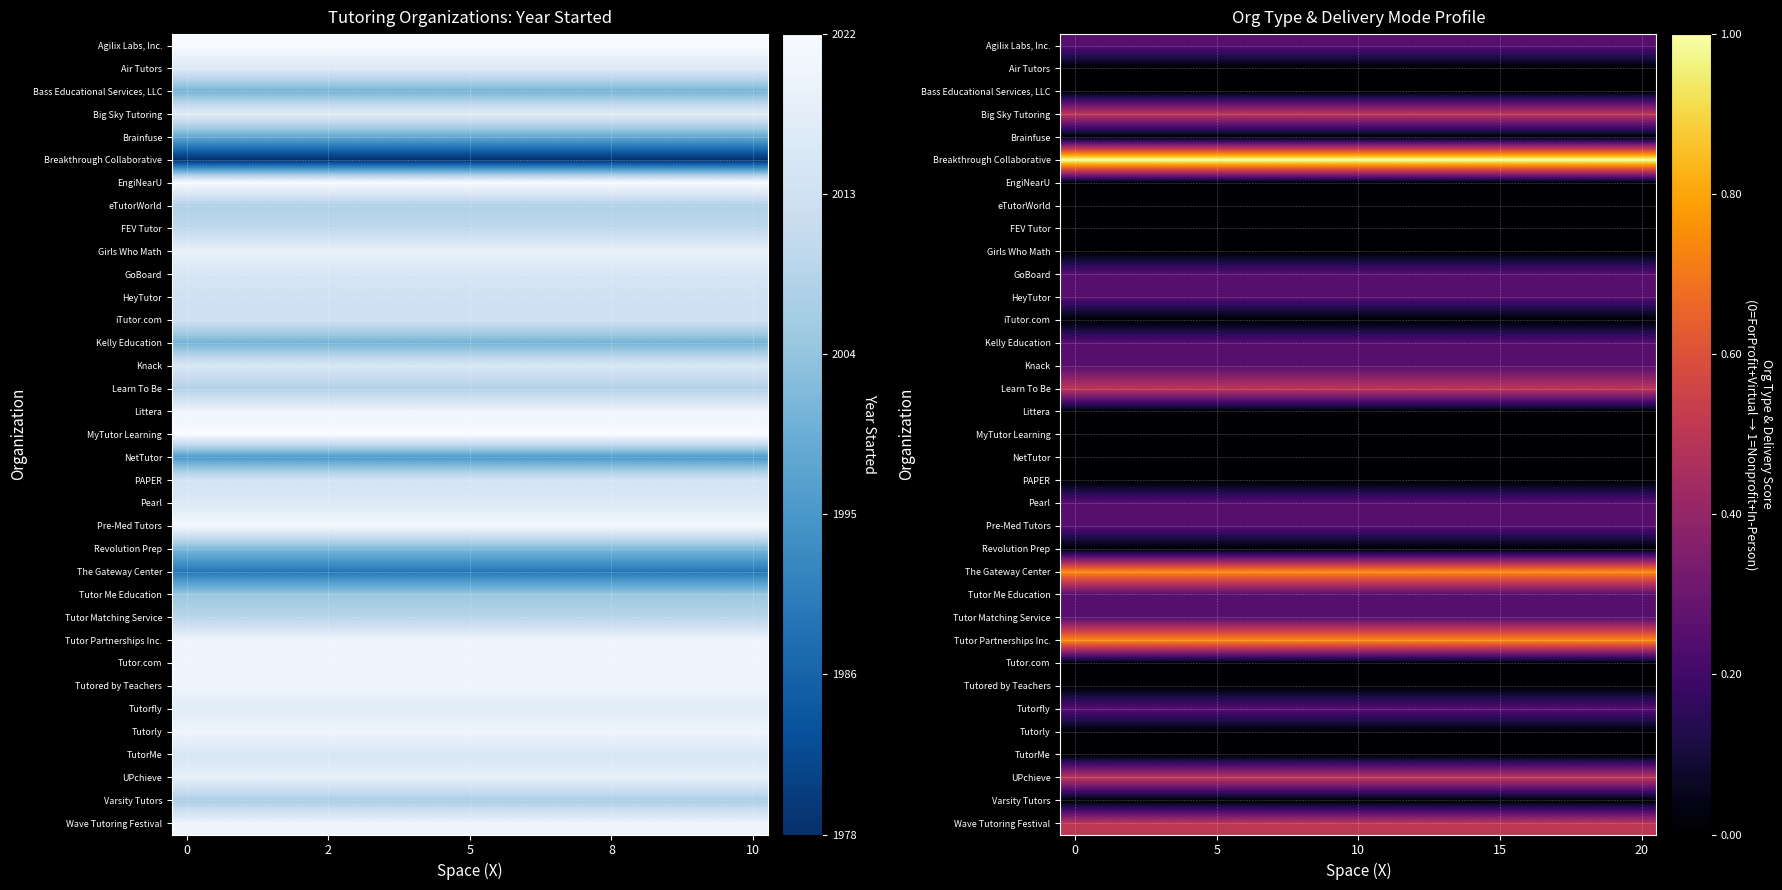

At how many categories does at least one series exceed 0?

20